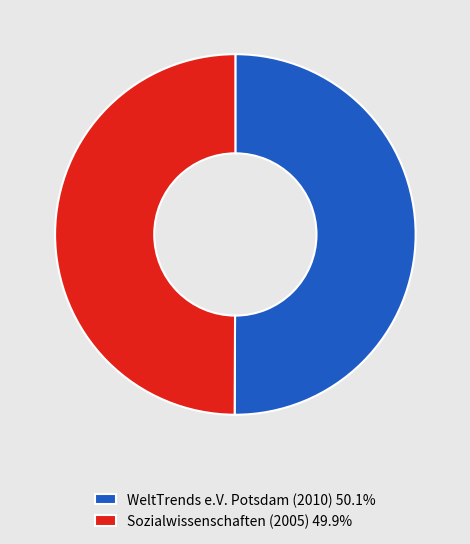

Count the number of slices in the pie.

2